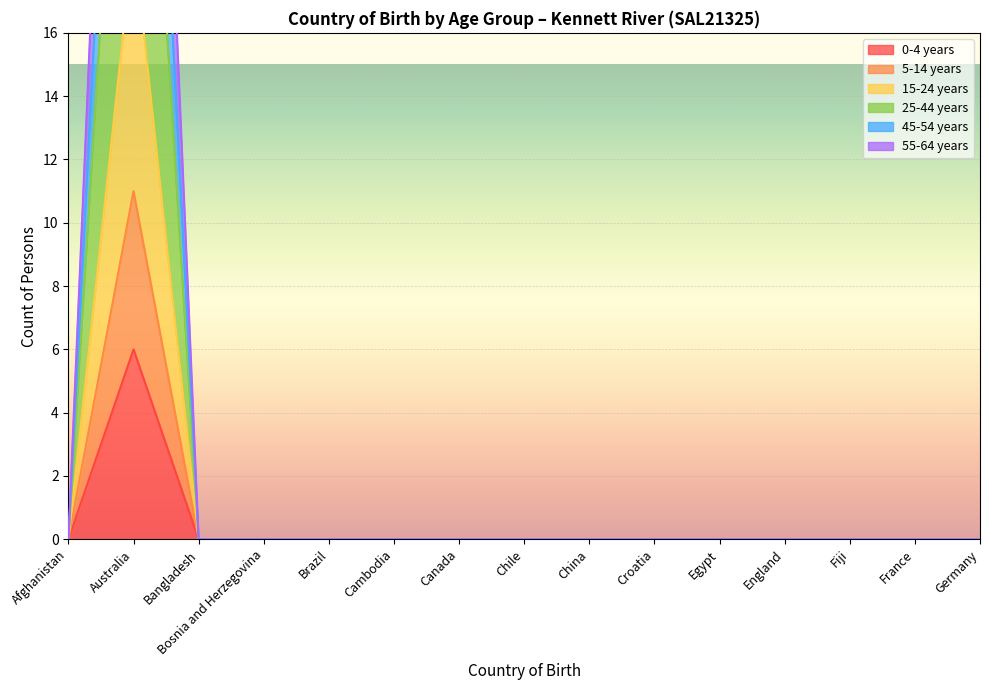

Between Canada and Fiji, which series saw the biggest shift?

0-4 years